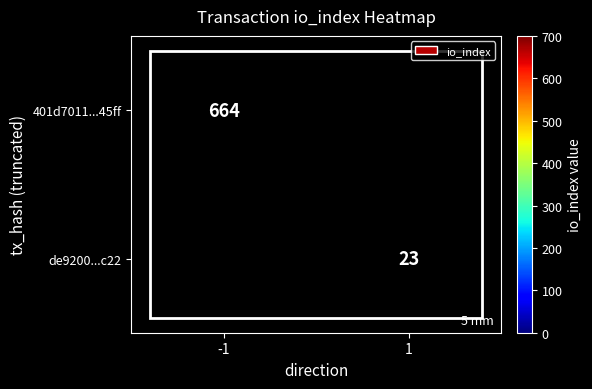

True or false: 401d7011...45ff has a value of 1149 at -1.

False